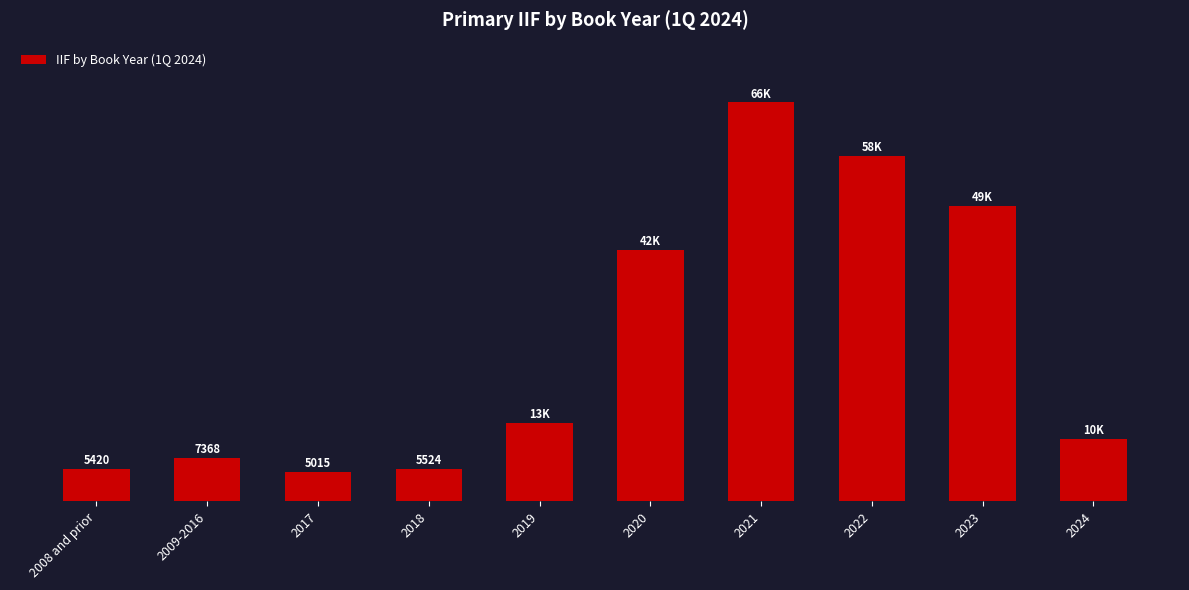

The chart shows a value of 12981 at 2009-2016. True or false?

False